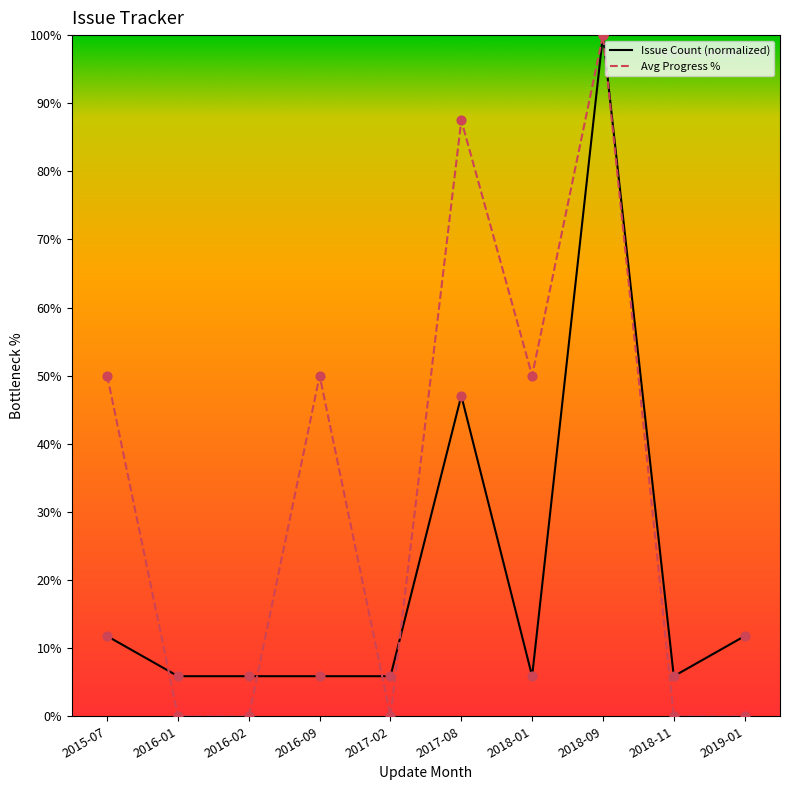

At which category is the sum across all series the highest?

2018-09